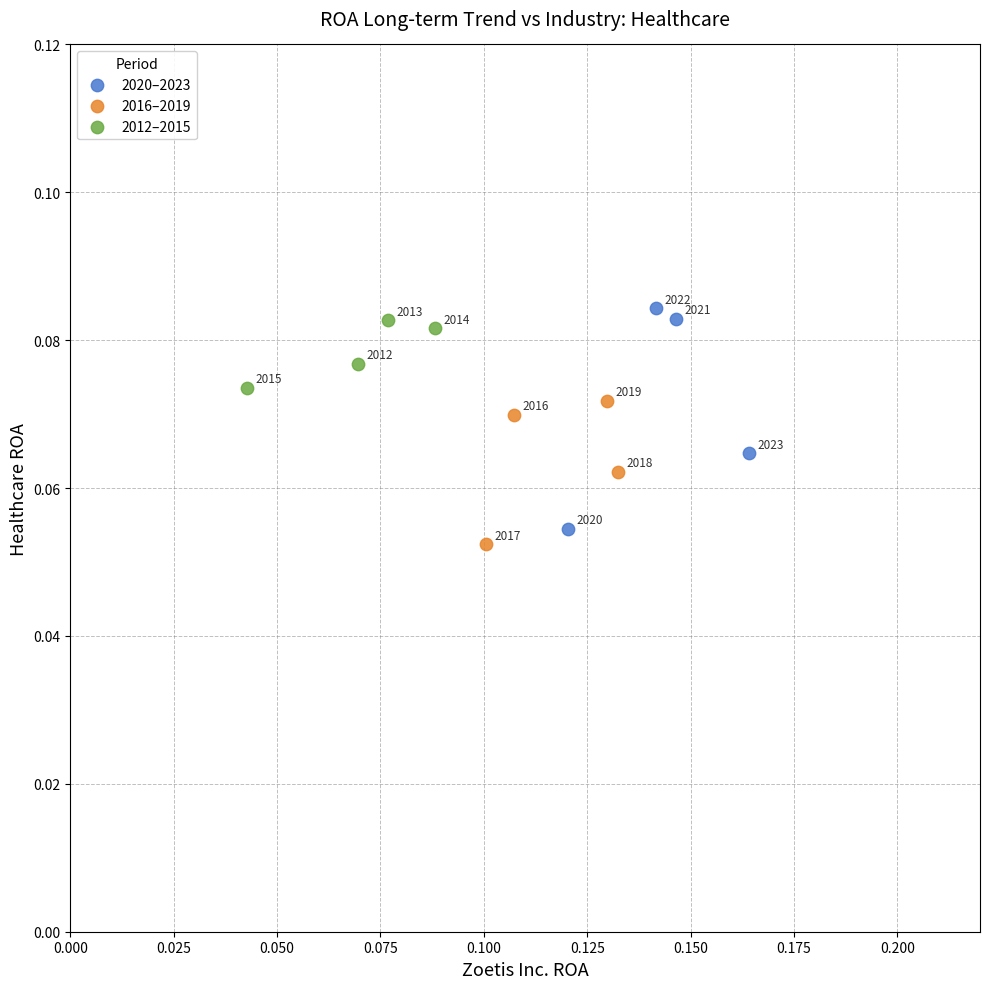

Which series contains the lowest Y value?

2016–2019